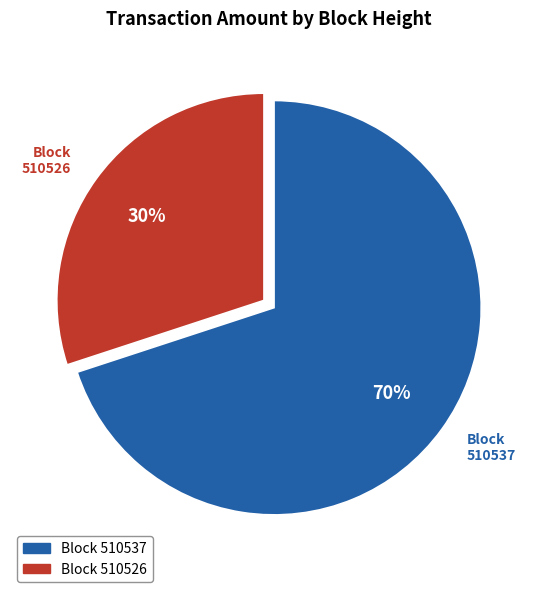

To the nearest percent, what is the difference between the Block 510526 and Block 510537 slice percentages?

40%